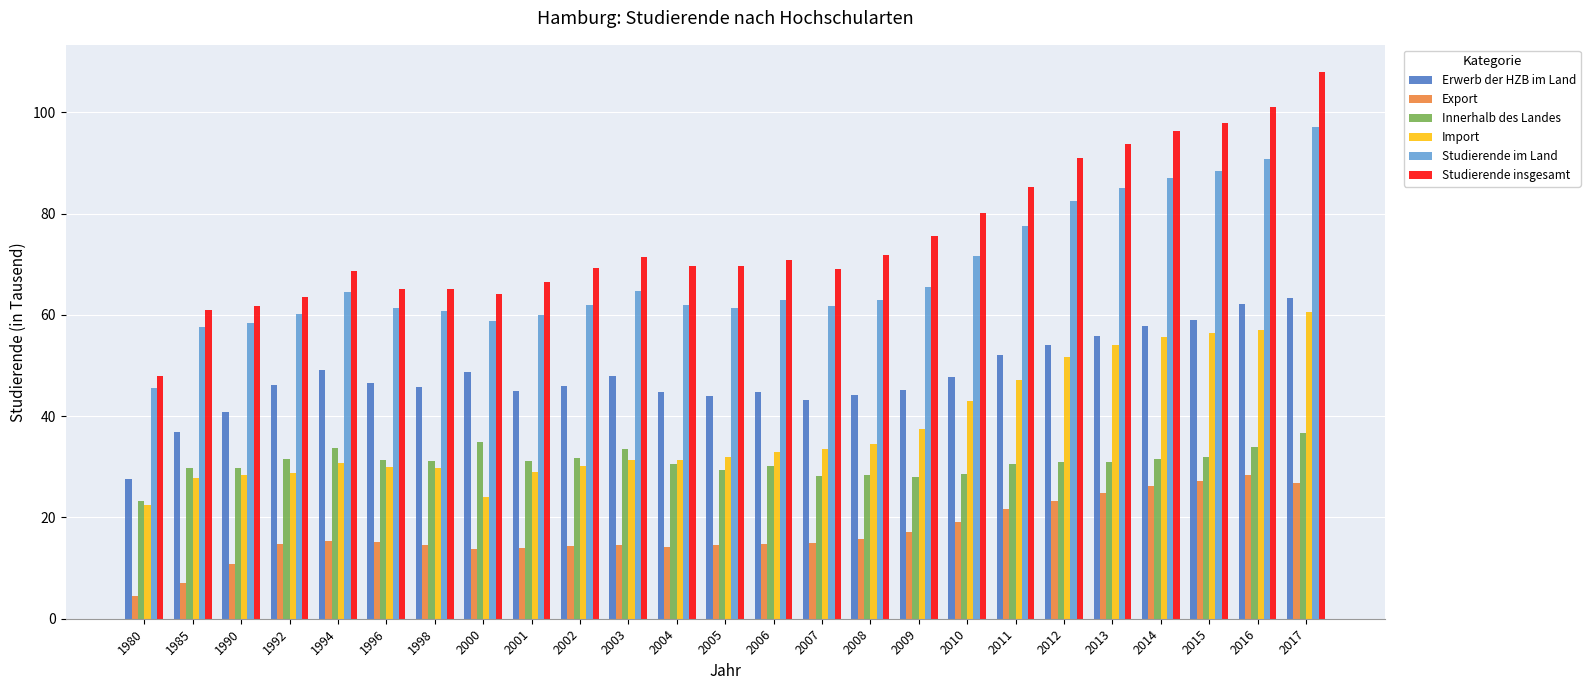

How many bars are there in total?

150